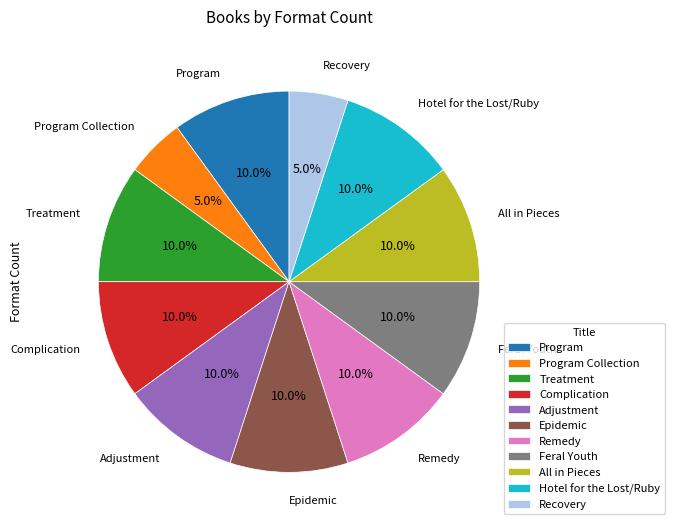

Does All in Pieces account for over 50% of the chart?

No